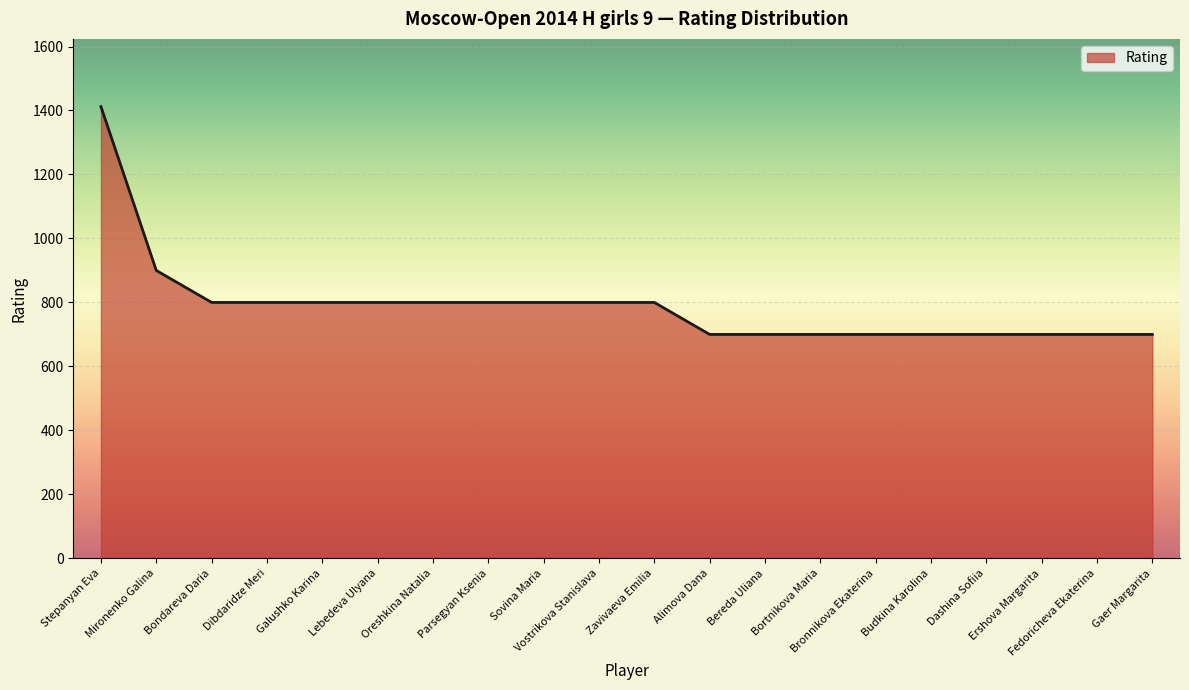

Is it true that the value at Bronnikova Ekaterina is 700?

True